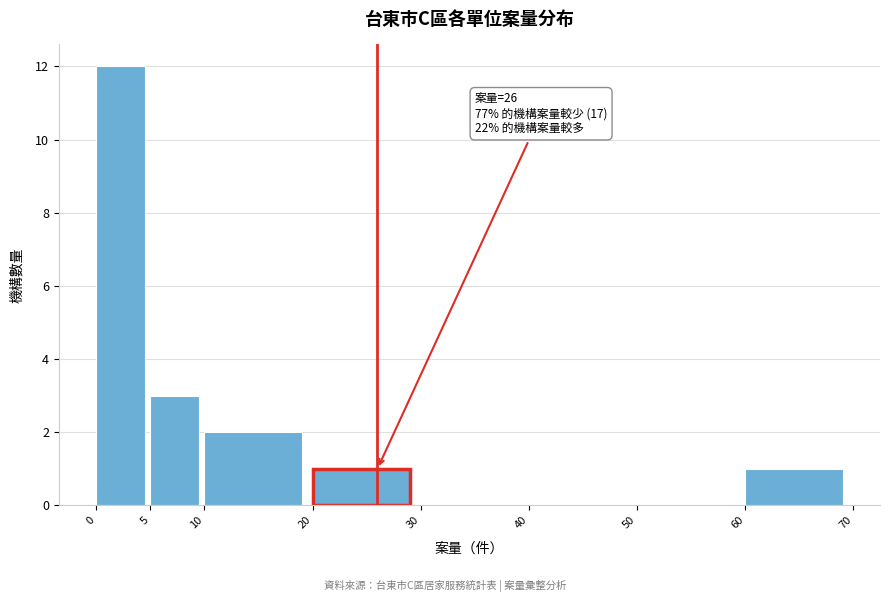

Which range on the x-axis has the tallest bar?

0 to 5